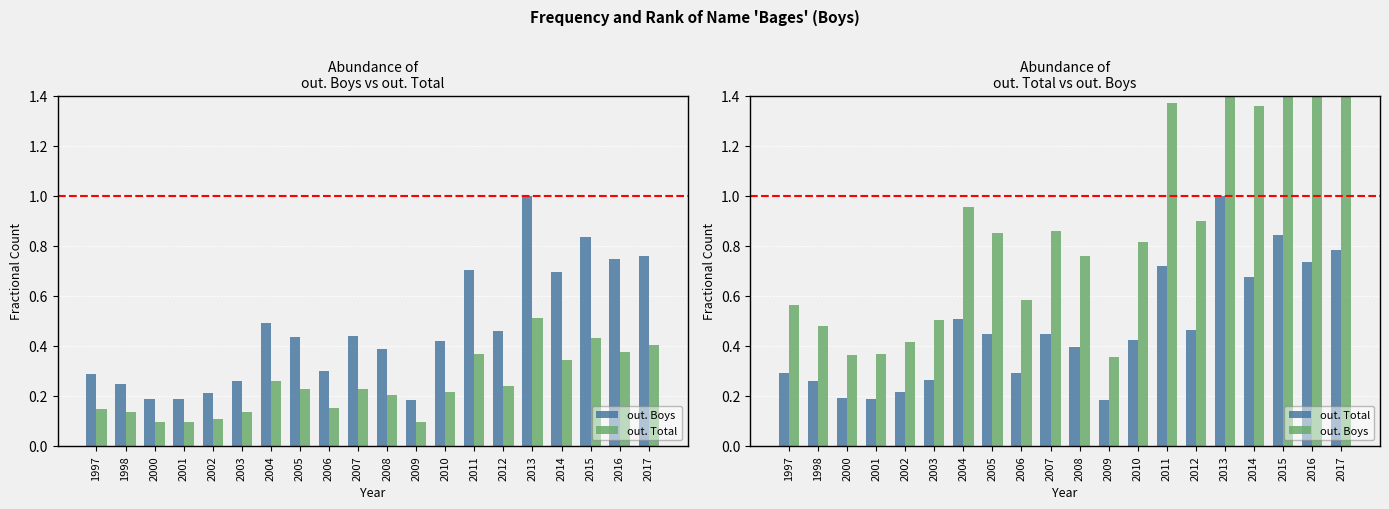

How many groups of bars are there?

20